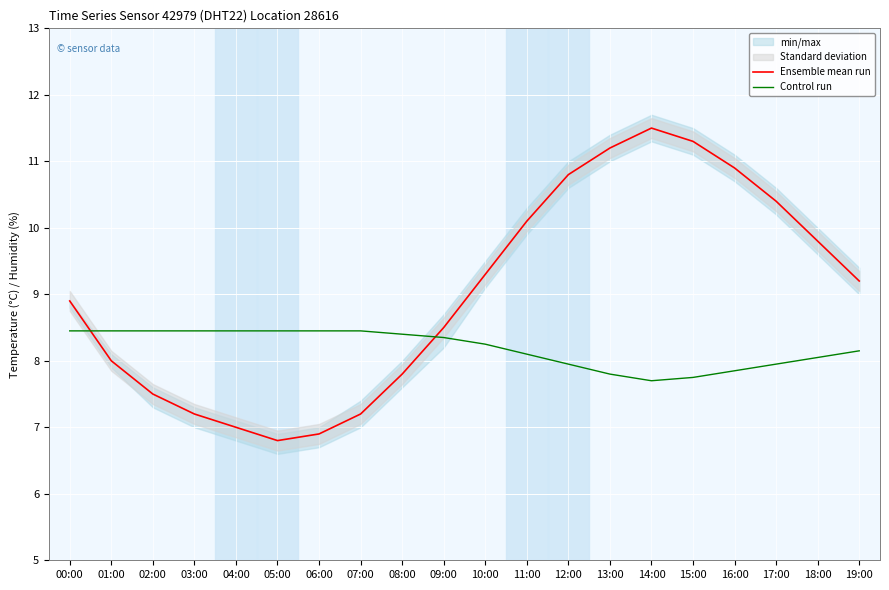

Read the Ensemble mean run value at 02:00.

7.5